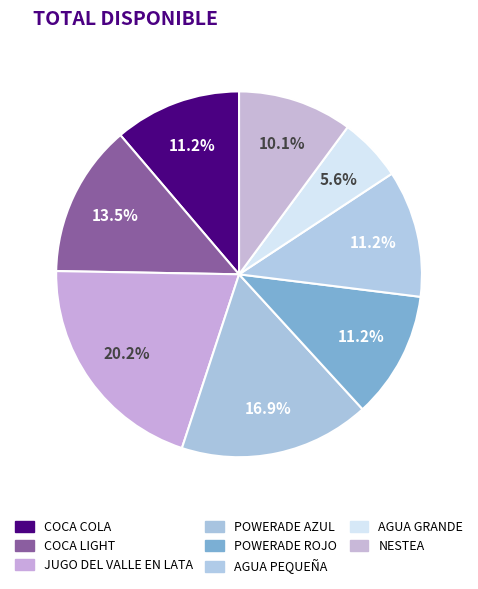

The POWERADE AZUL slice represents 17% of the pie. True or false?

True